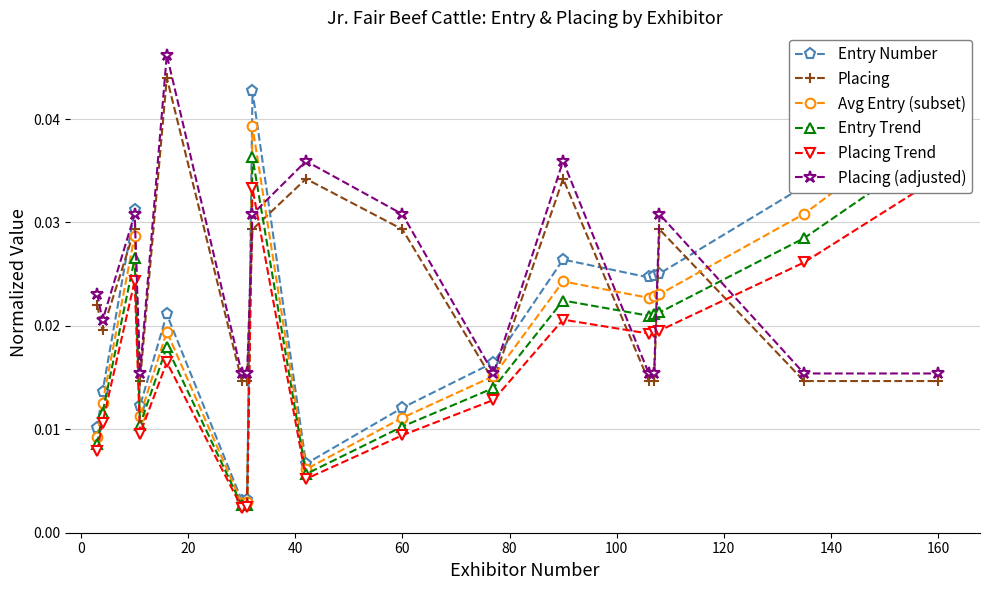

True or false: Placing (adjusted) and Placing cross at least once.

False